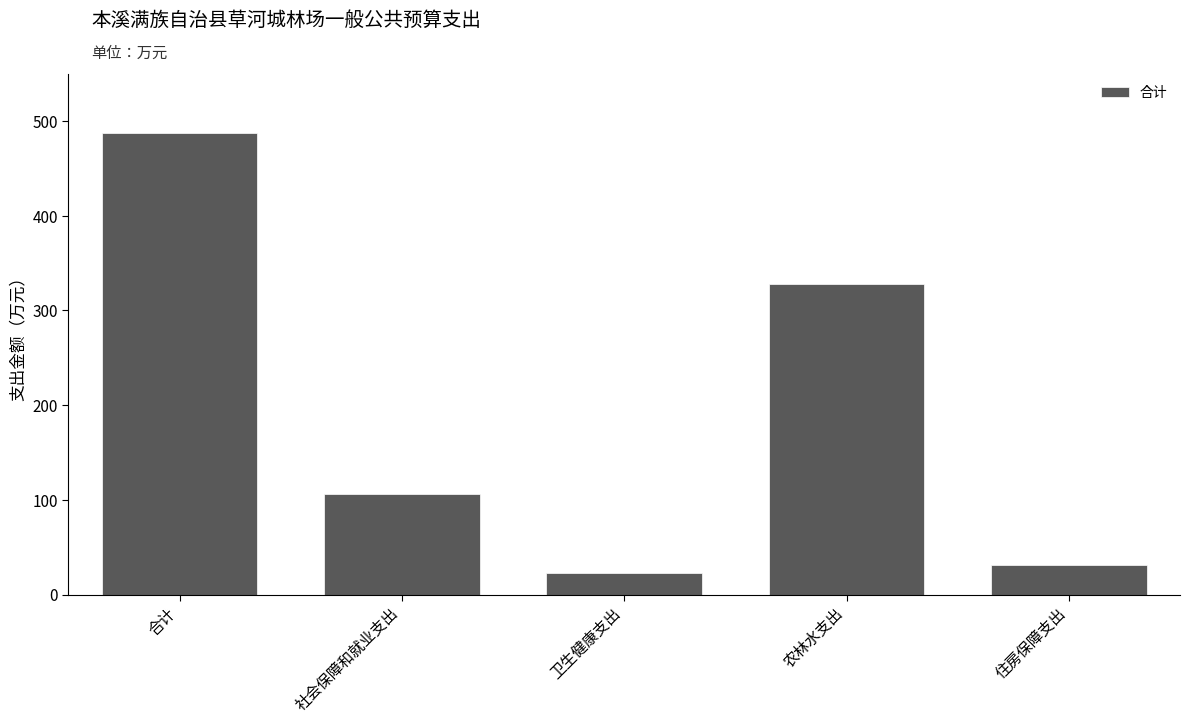

What is the label of the 4th bar from the left?

农林水支出